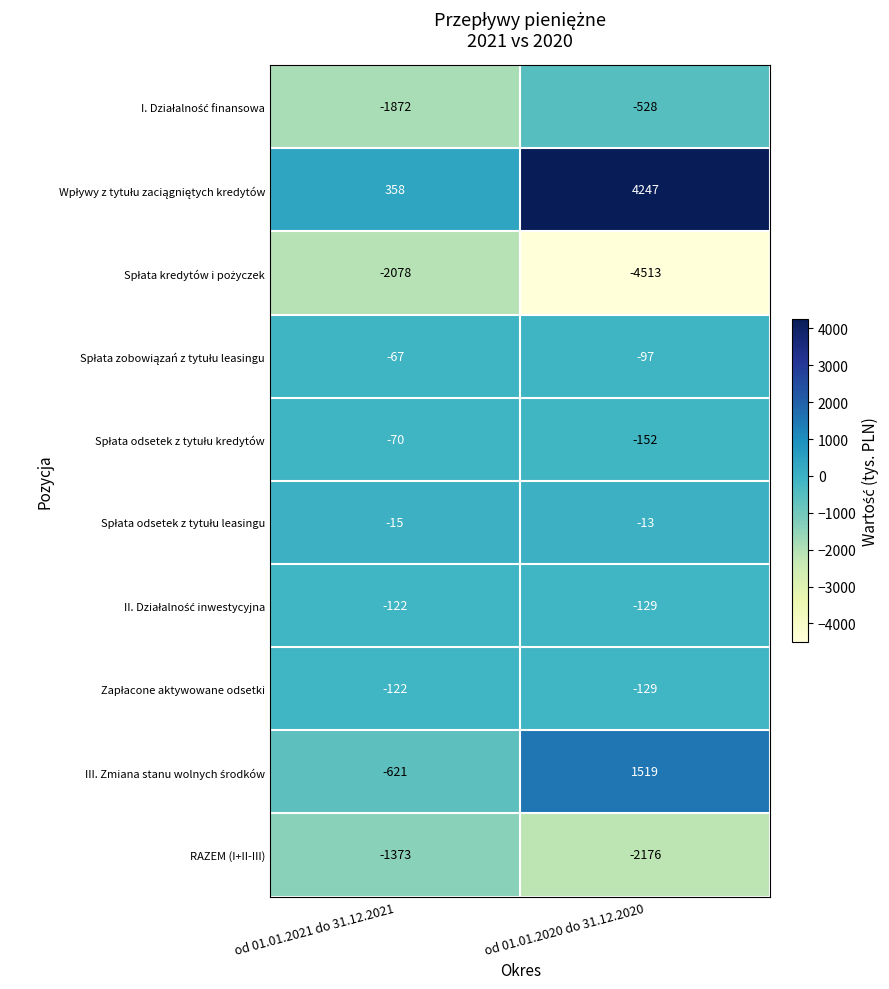

At which label is RAZEM (I+II-III) closest to -1774?

od 01.01.2021 do 31.12.2021